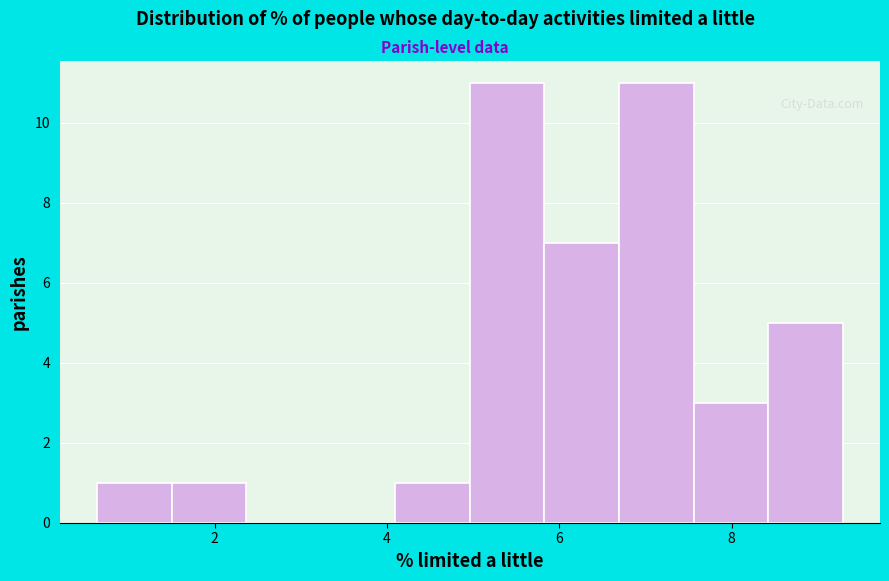

What is the height of the bar covering 4.0 to 5.0 on the x-axis? Neither the bar edges nor the heights are printed on the chart, so give them approximately, as read against the axes.

1